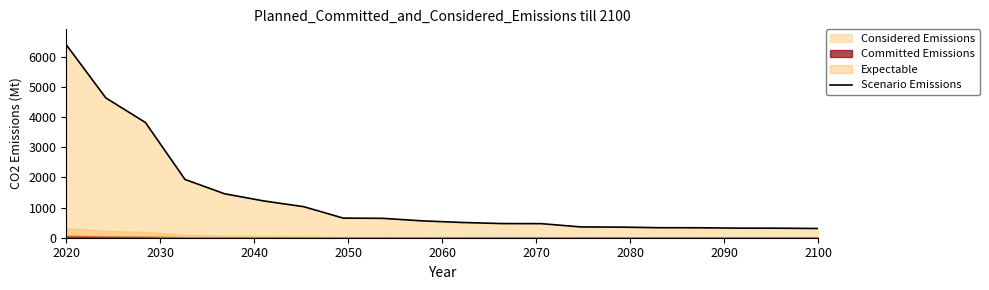

Which category has the highest value in the Scenario Emissions series?

2020